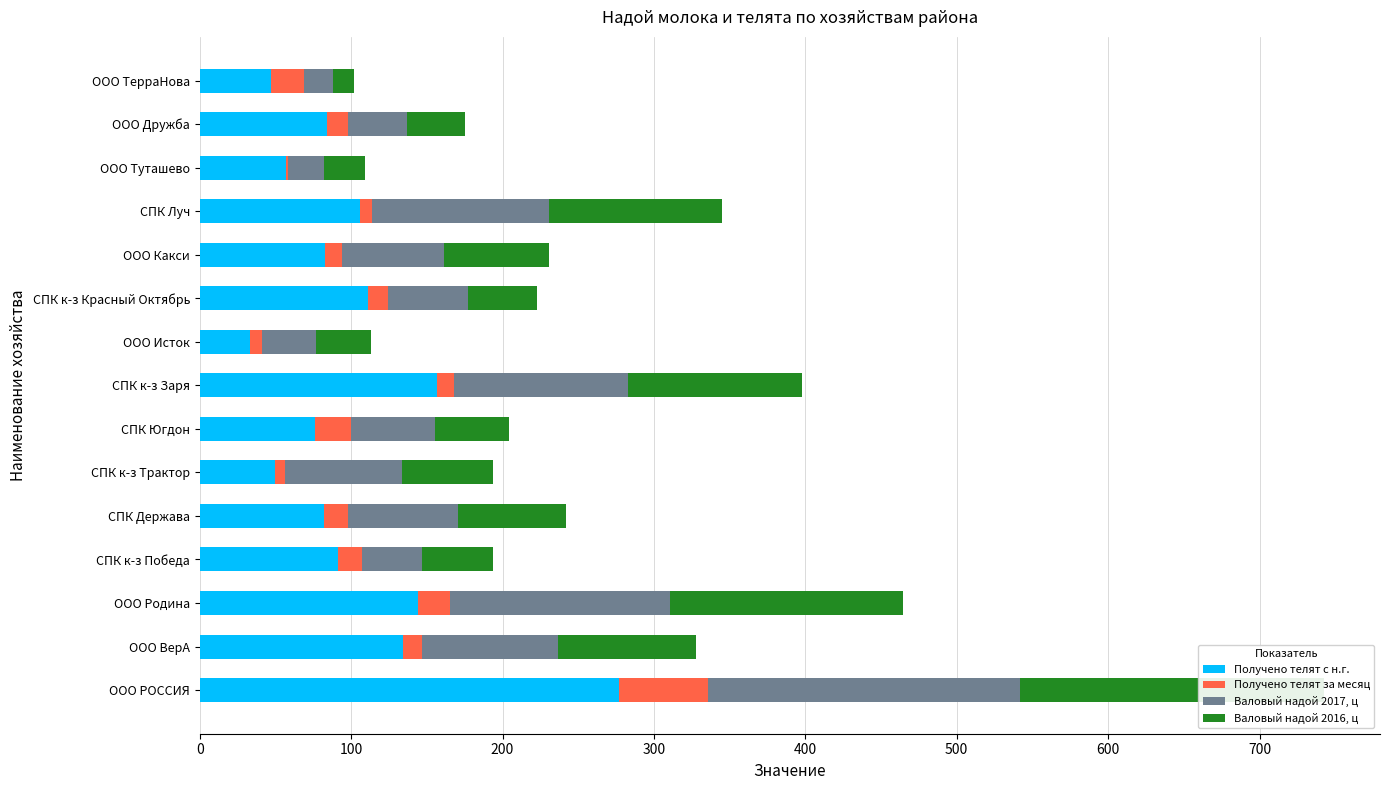

What is the total value across all series at ООО РОССИЯ?

742.5